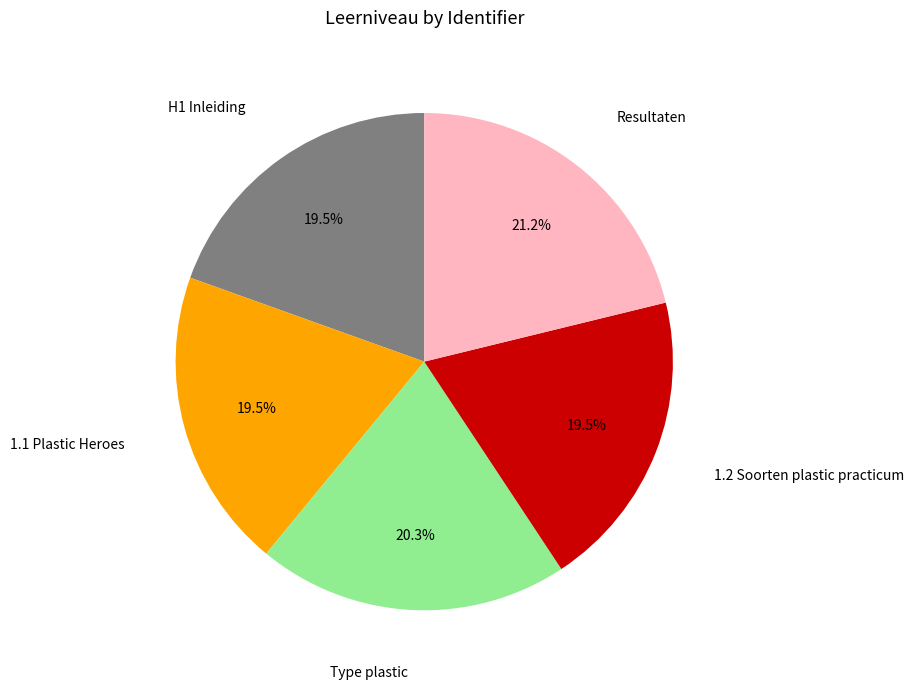

Is there a majority slice in this chart?

No